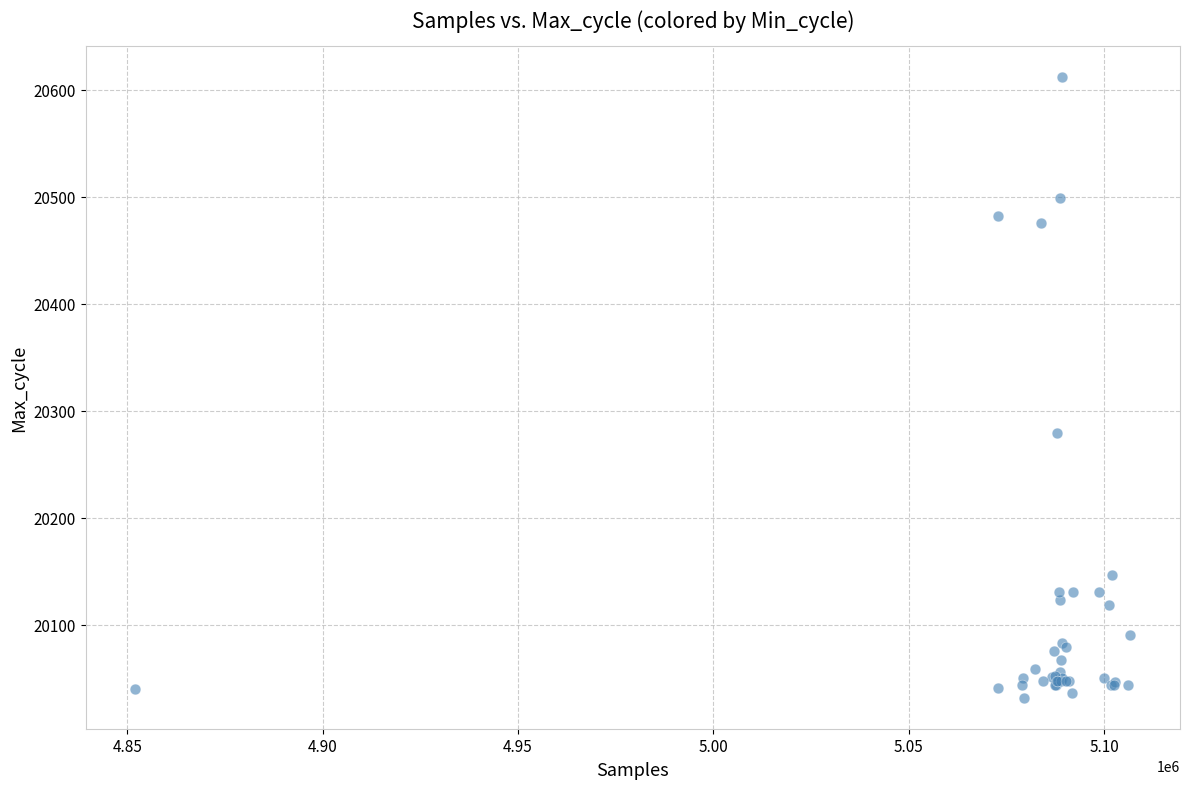

What Y value in the scatter plot is closest to 20322?

20279